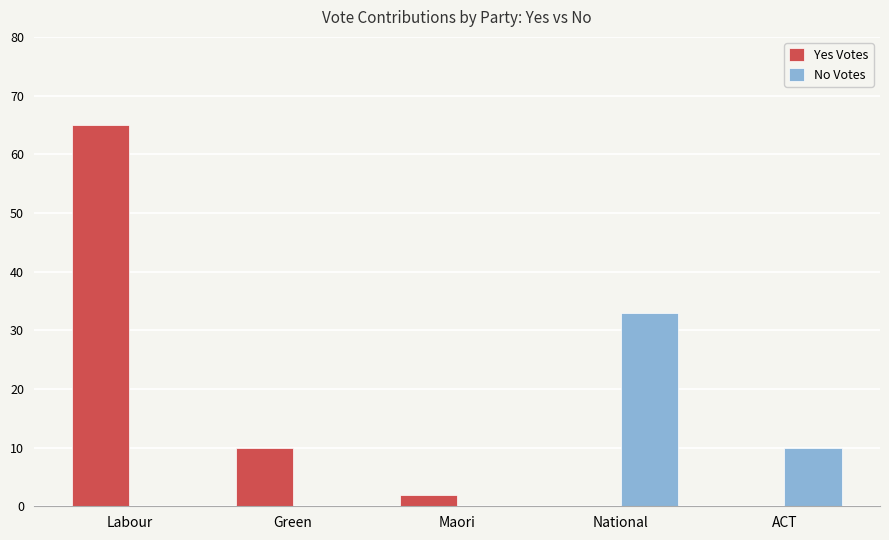

Reading left to right, list all the values displayed in this chart.

Yes Votes: Labour=65	Green=10	Maori=2	National=0	ACT=0
No Votes: Labour=0	Green=0	Maori=0	National=33	ACT=10